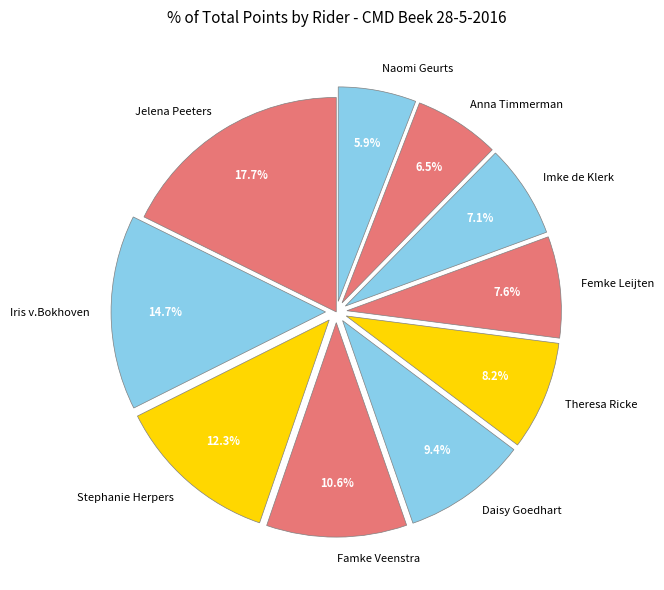

Is there any slice that represents more than half of the pie?

No